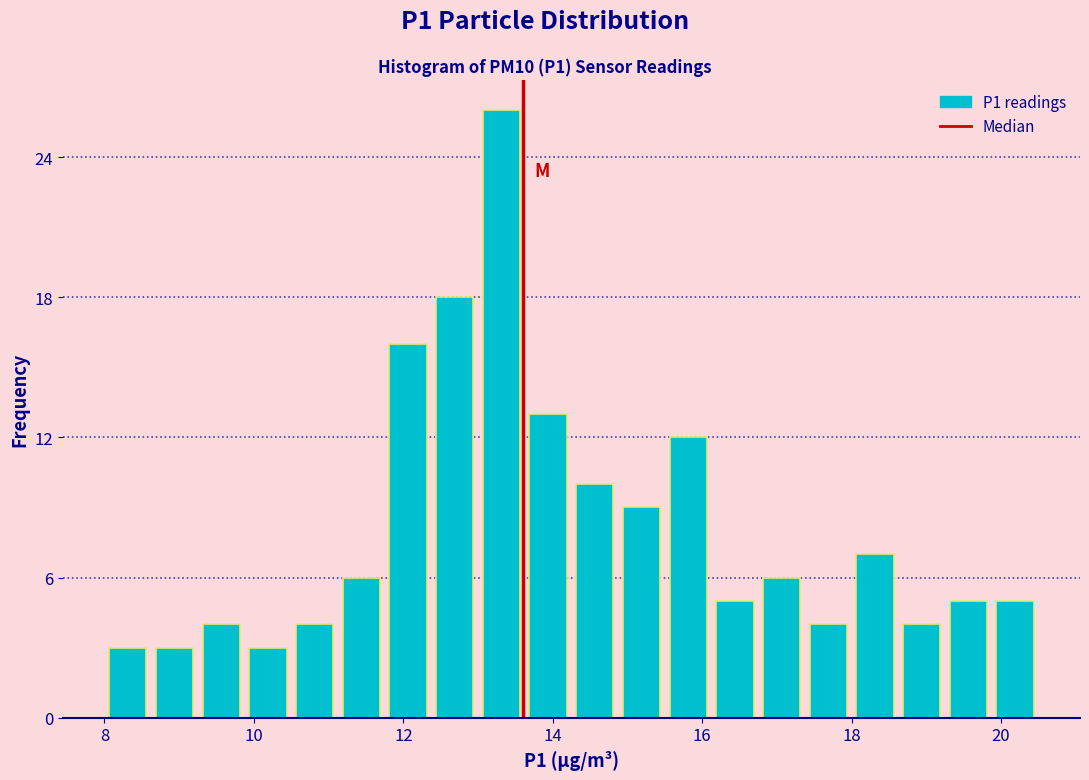

Read against the x-axis, roughly where is the centre of the tallest bar?

13.4